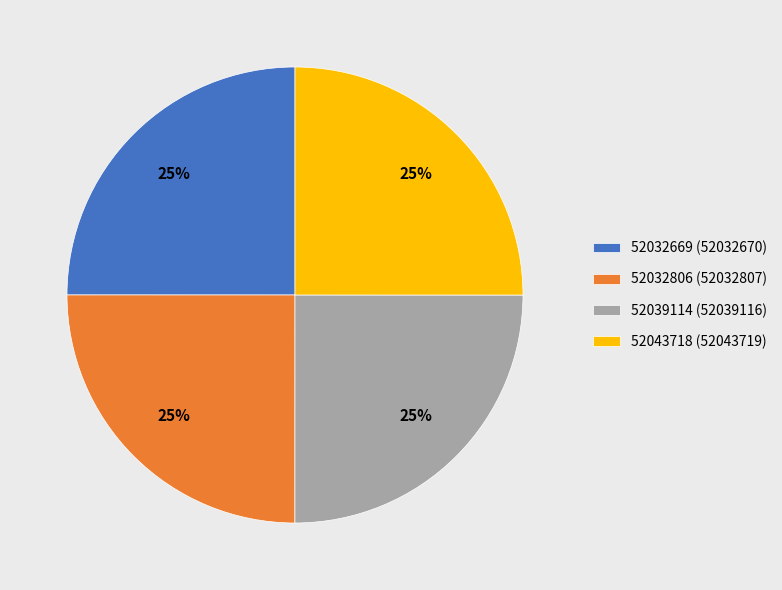

To the nearest percent, what portion does 52039114 (52039116) represent?

25%